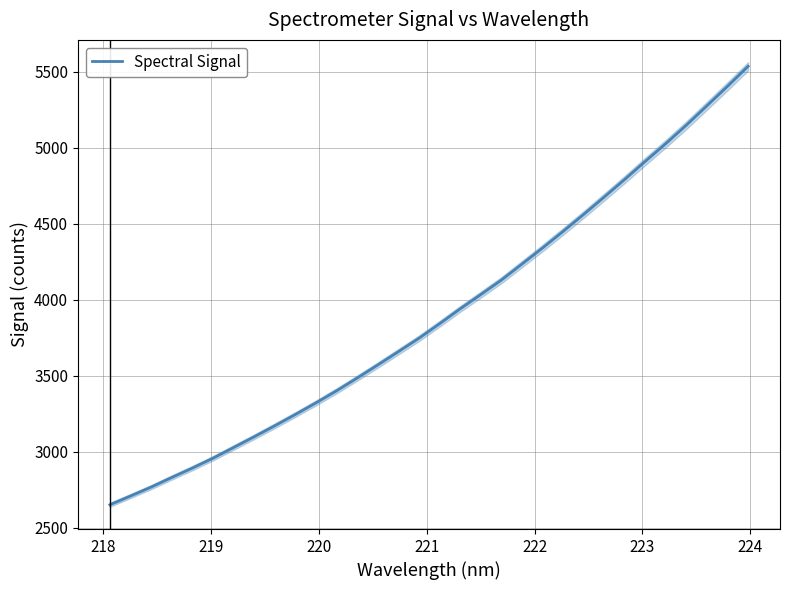

Reading left to right, extract all data points from this chart.

2649.9	2707.7	2766.3	2829.5	2891.4	2956.2	3026.6	3097.3	3169.7	3243.9	3320.3	3399.8	3483.6	3569.7	3657.2	3745.4	3840.8	3938.7	4032.6	4127.6	4233.1	4338.9	4448.1	4559.7	4674.3	4790.6	4909.5	5026.5	5148.0	5275.5	5403.6	5534.9